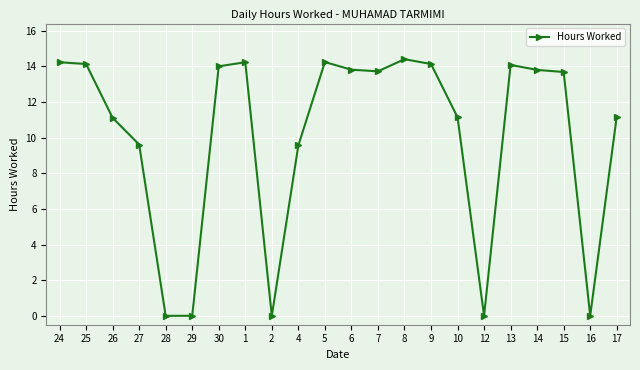

How many lines are shown in the chart?

1